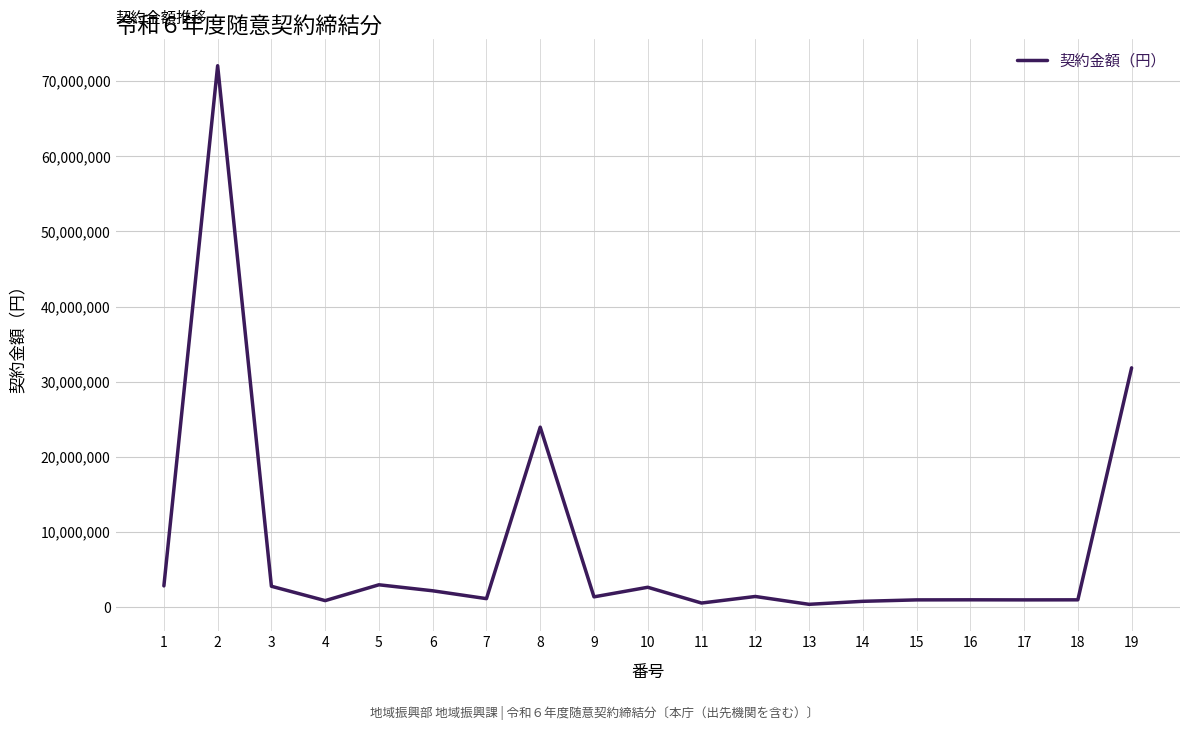

What is the minimum value shown in the chart?

400000